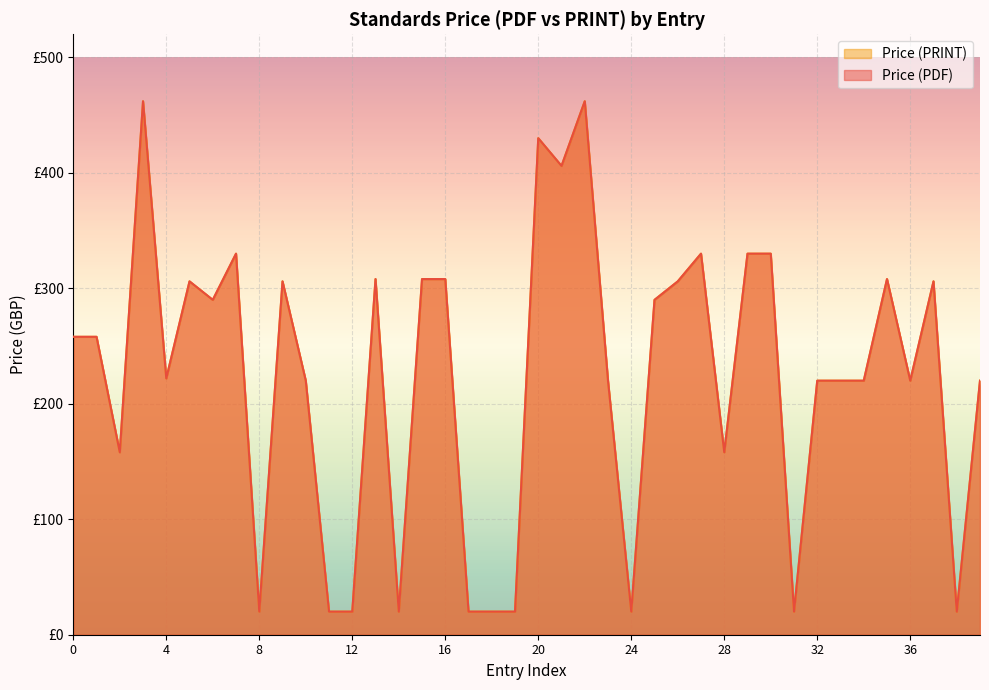

How many lines are shown in the chart?

2